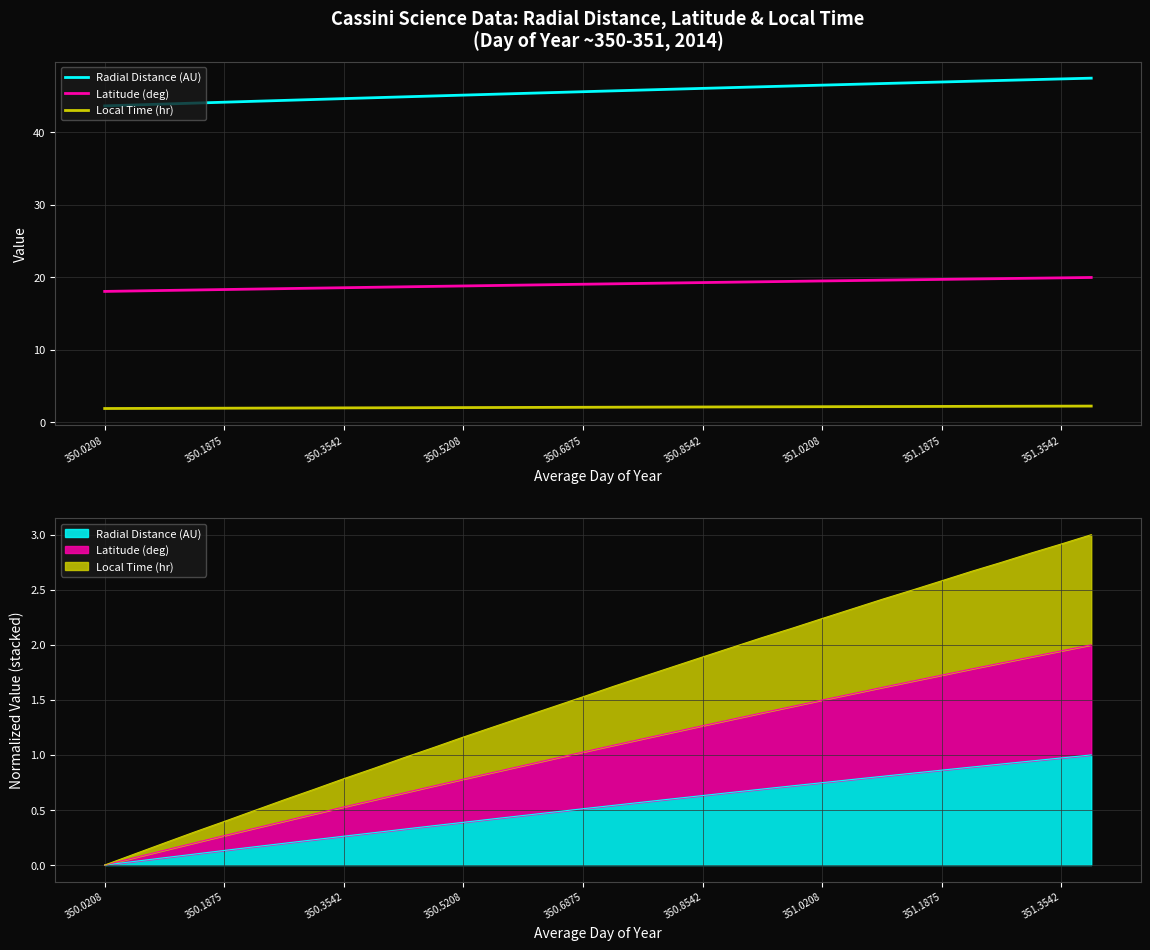

What is the sum of all Latitude (deg) values?

647.4